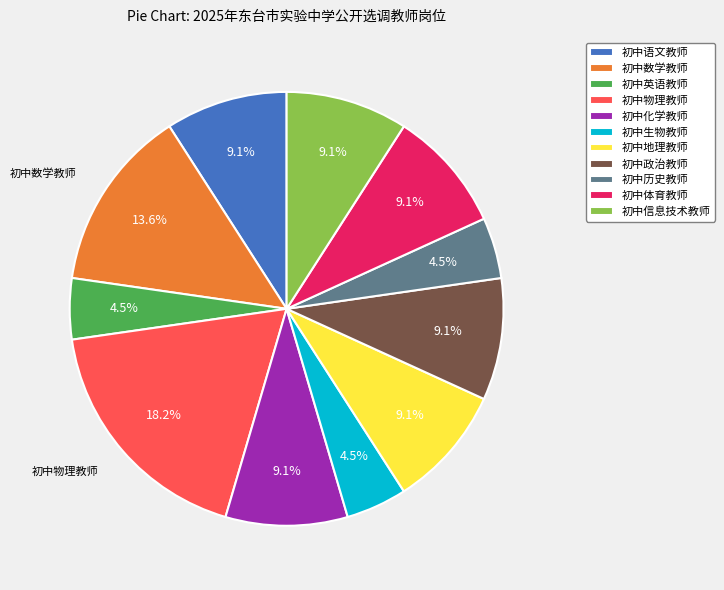

Is 初中数学教师 the majority of the pie?

No